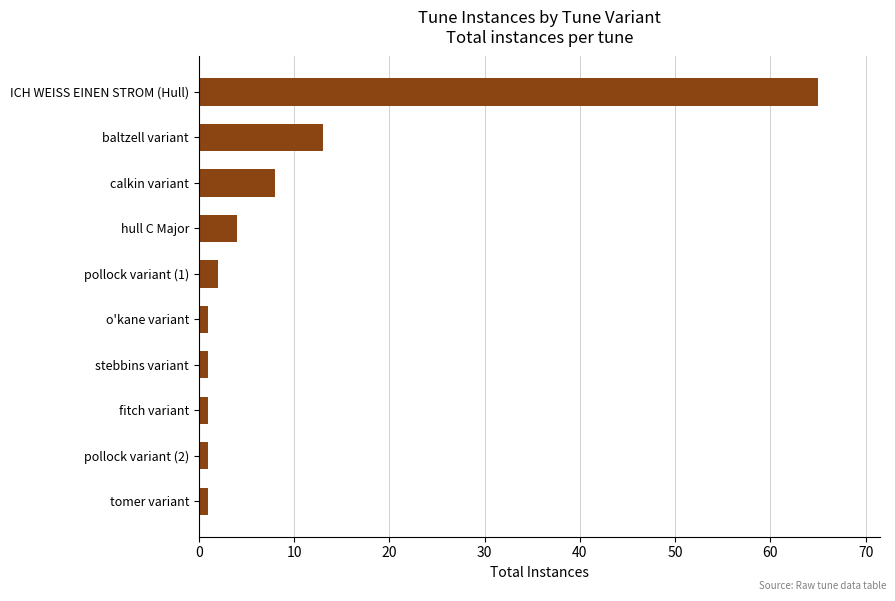

What is the value of the 3rd bar from the top?

8